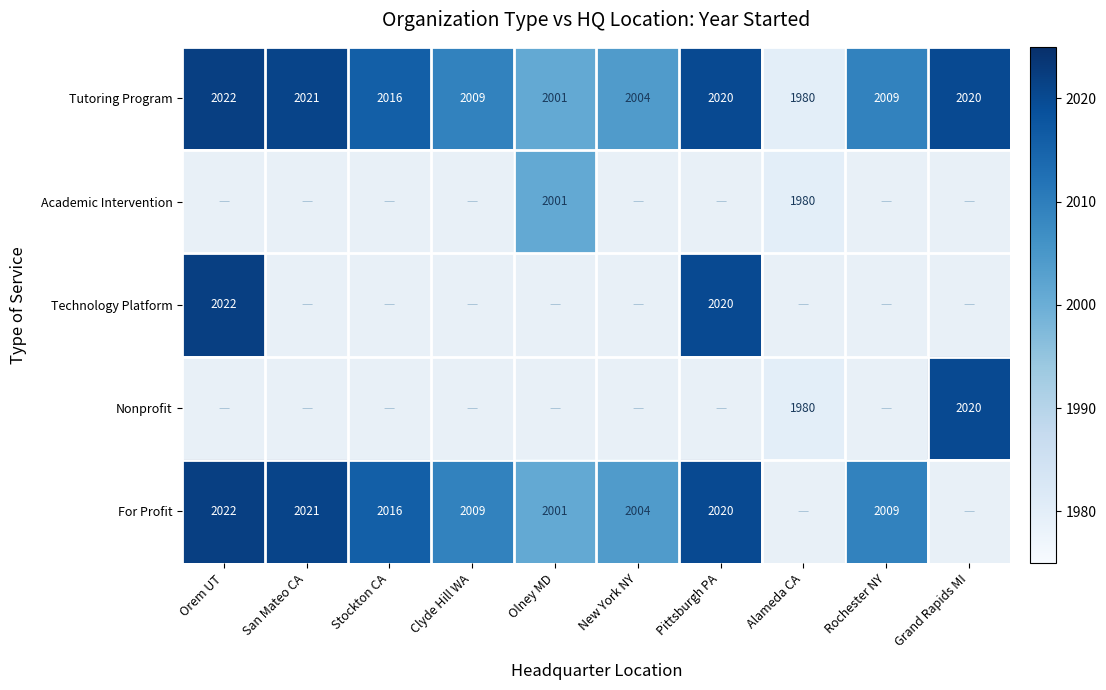

Is it true that Nonprofit equals 1980 at Alameda CA?

True